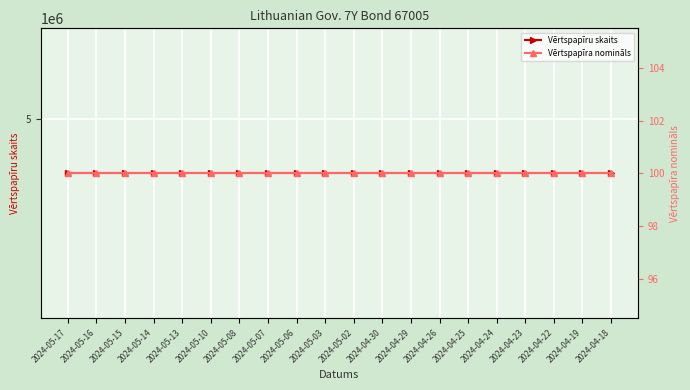

At which category is the sum across all series the highest?

2024-05-17